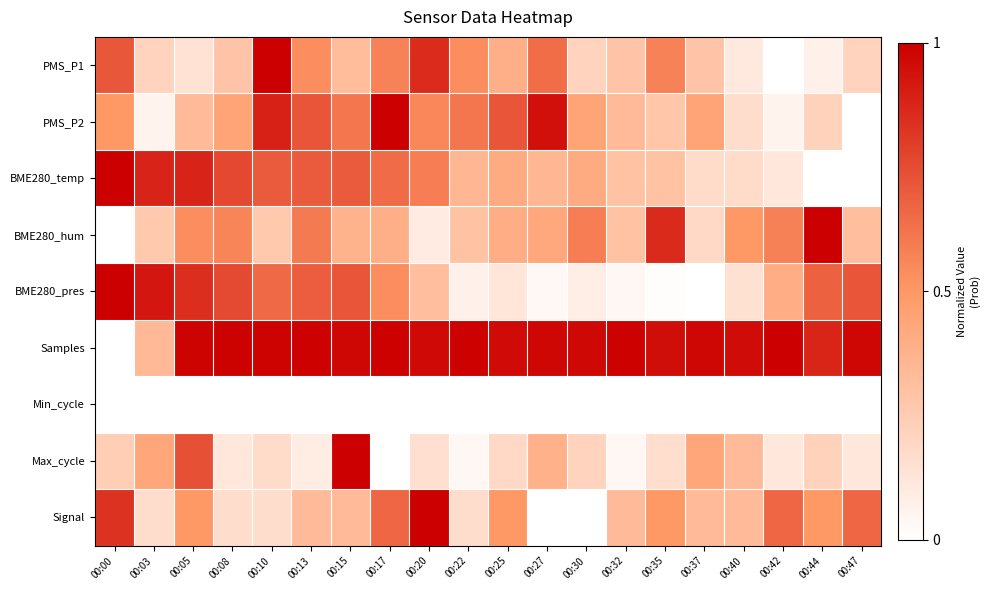

Which series has the largest range (max minus min)?

PMS_P1